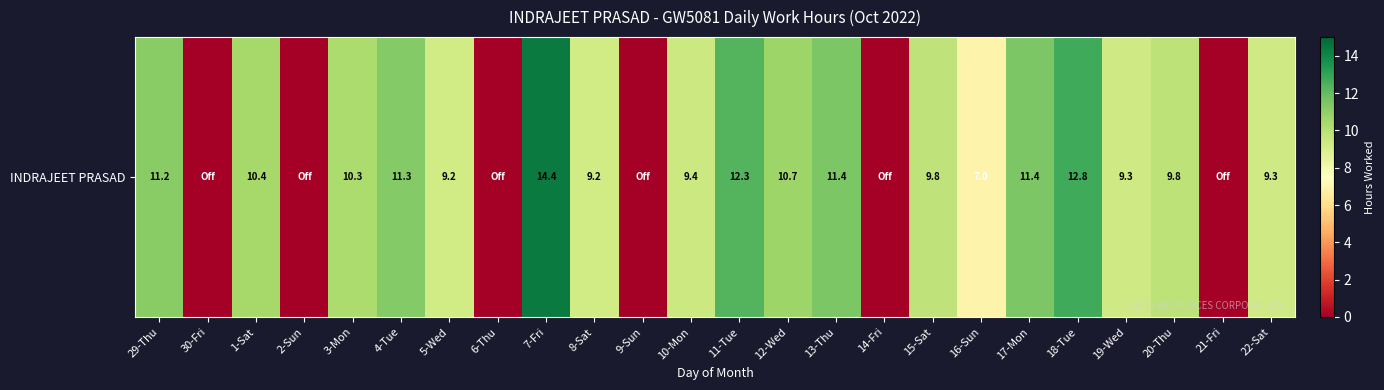

Which has a higher value, 29-Thu or 7-Fri?

7-Fri